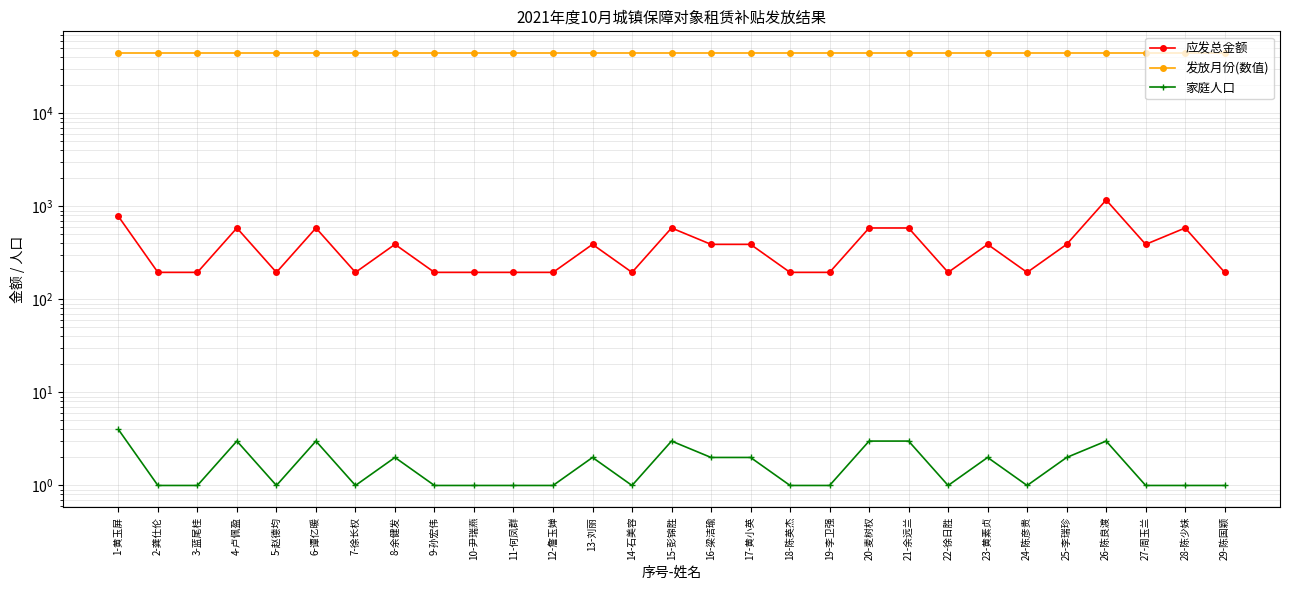

At which label does 应发总金额 reach its minimum?

2-龚仕伦